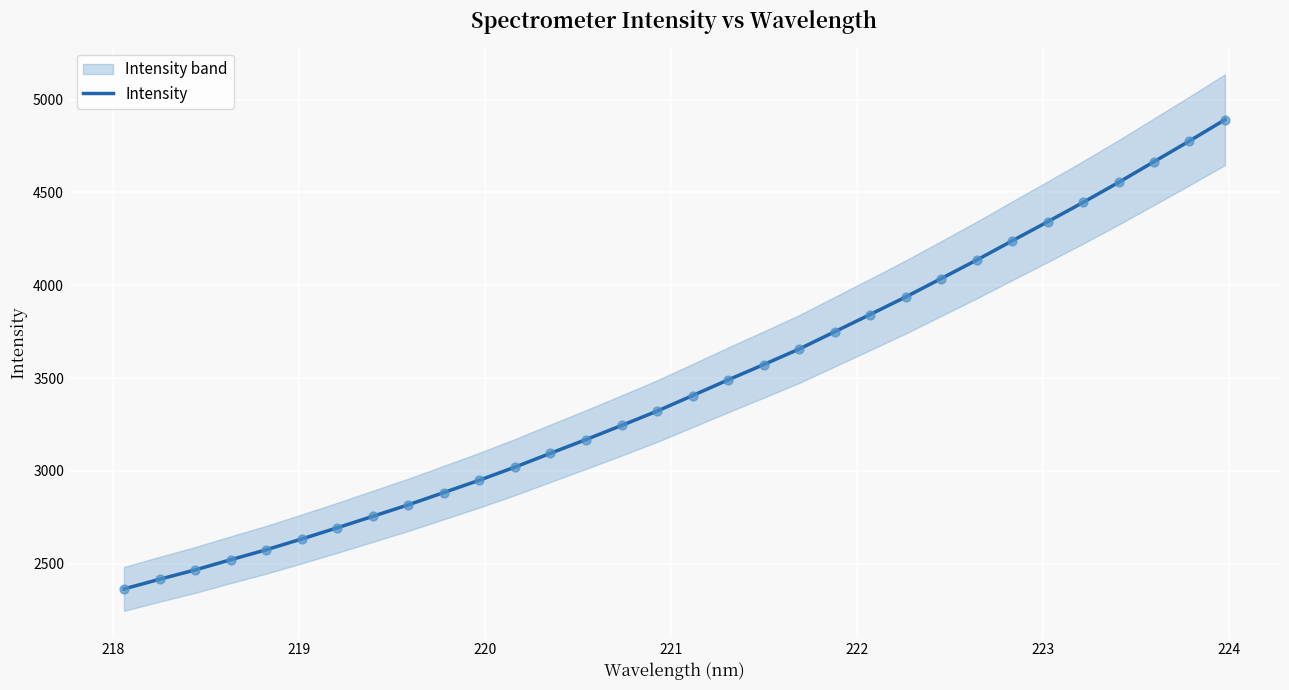

What is the minimum value for Intensity?

2364.0